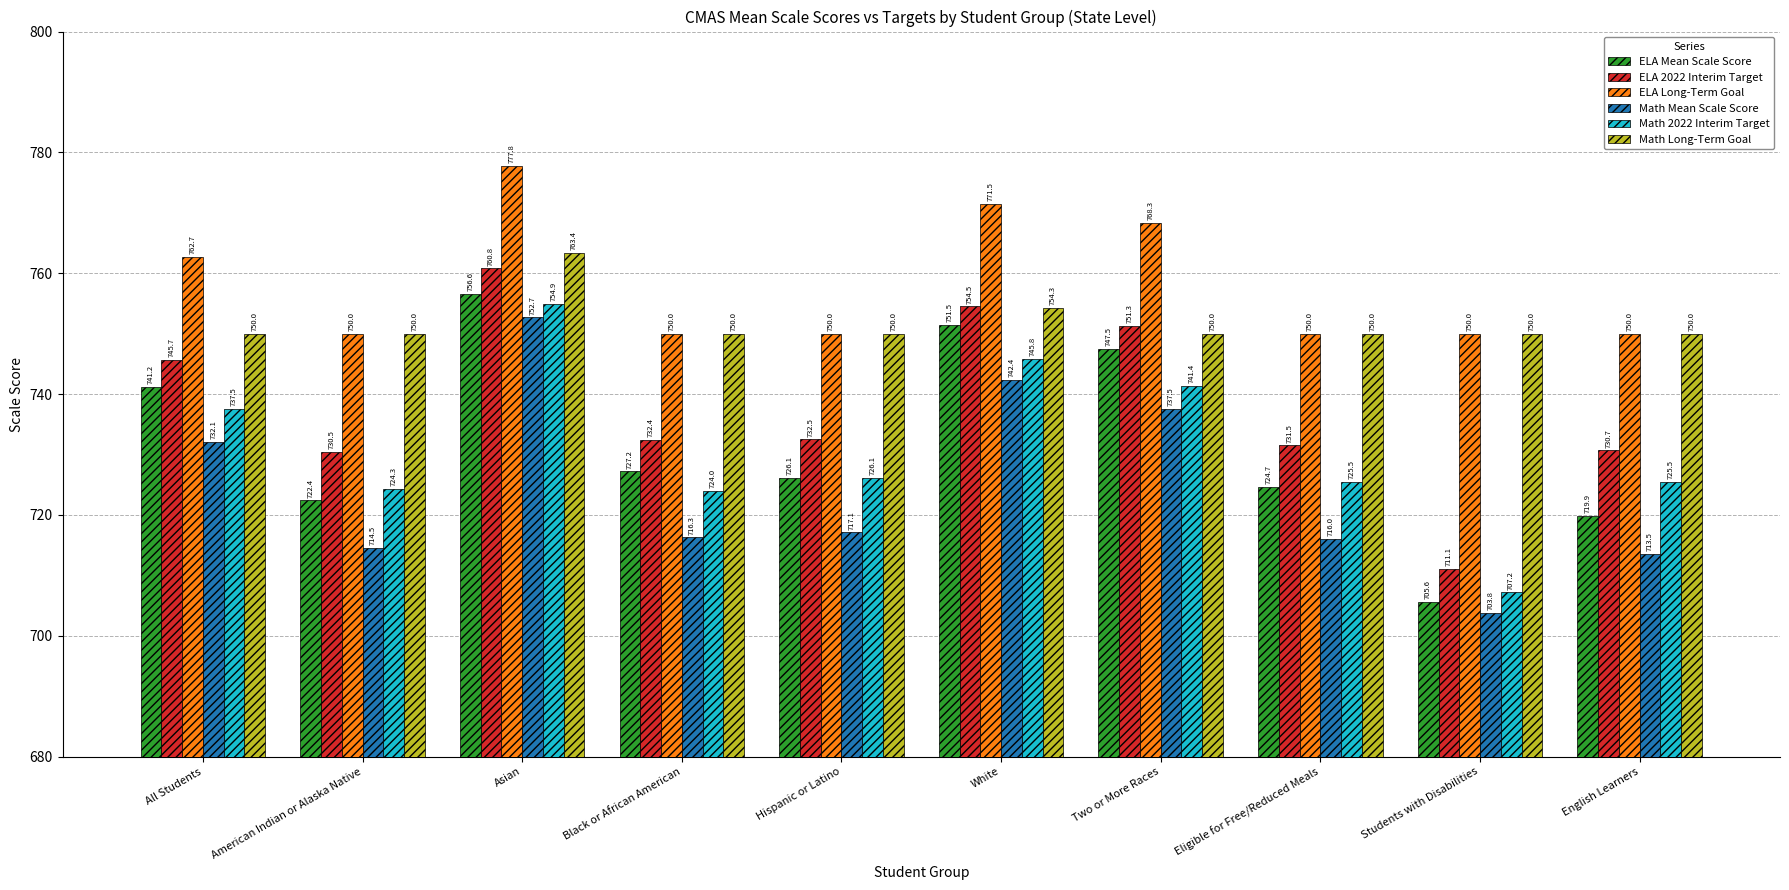

What is the total value across all series at All Students?

4469.2